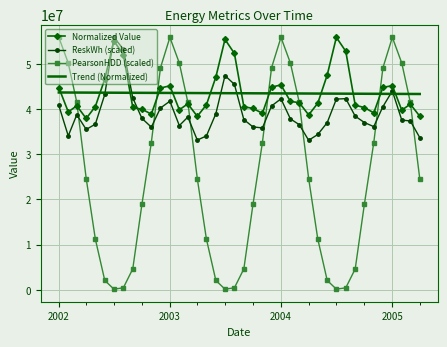

What is the greatest value displayed?

55910272.7